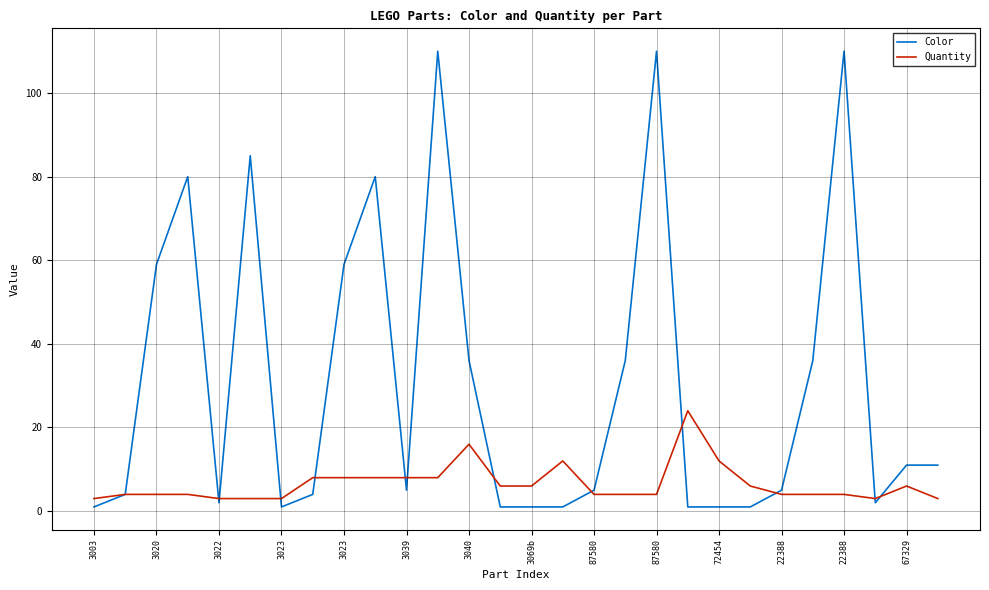

Which series has the widest spread of values?

Color